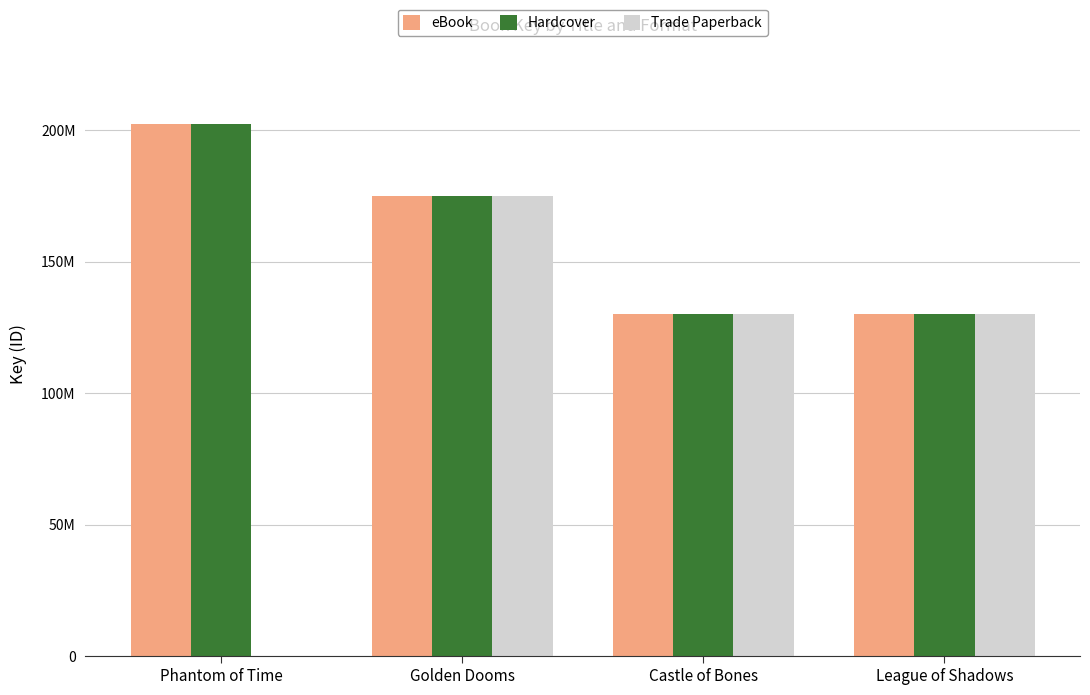

Are the bars horizontal?

No